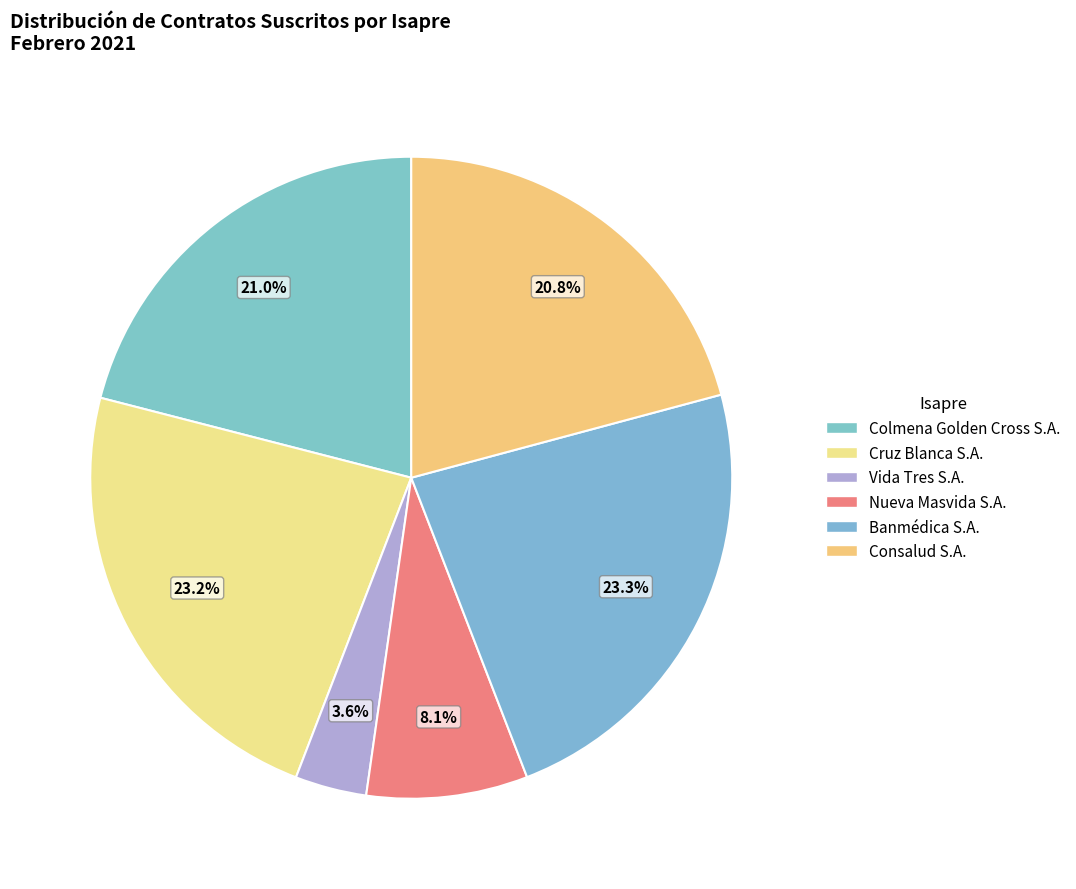

What is the smallest slice in the pie chart?

Vida Tres S.A.